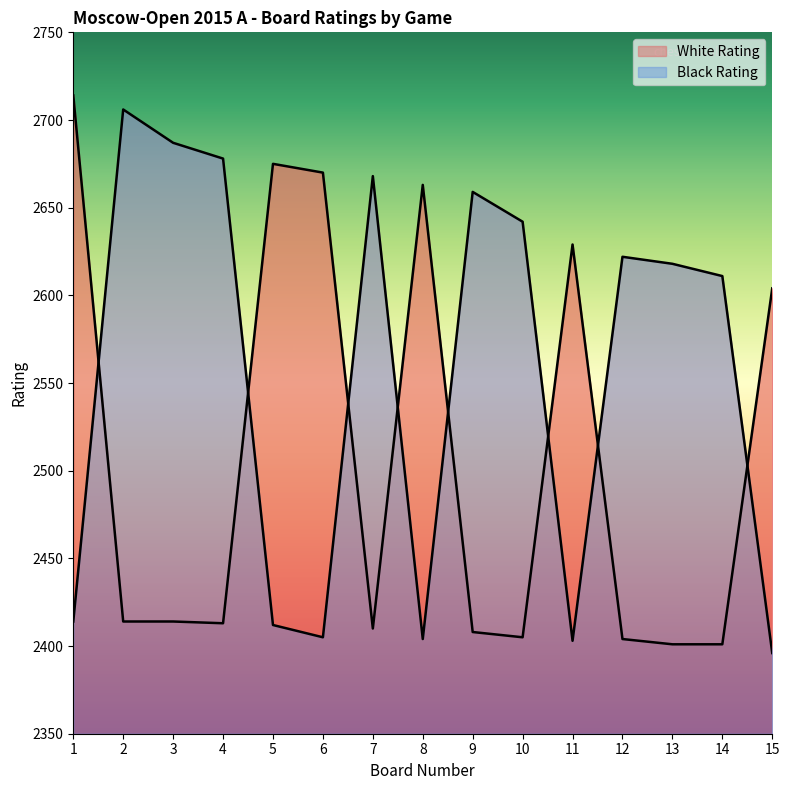

At which category does Black Rating reach its first local peak?

2